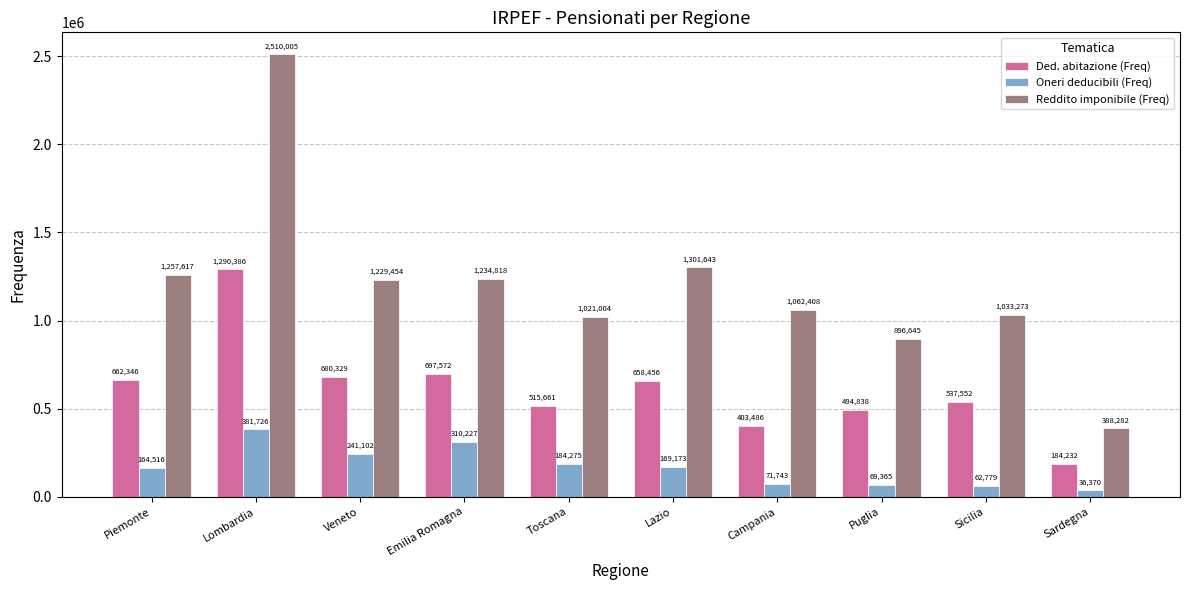

List the series in order of their overall mean, lowest first.

Oneri deducibili (Freq), Ded. abitazione (Freq), Reddito imponibile (Freq)